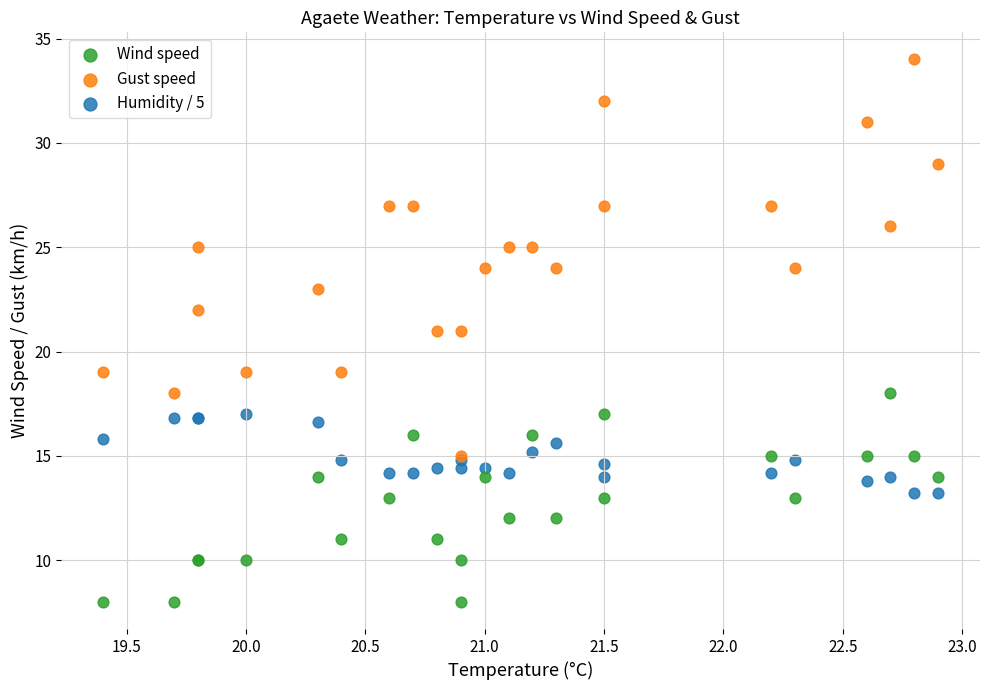

Which series contains the highest Y value?

Gust speed